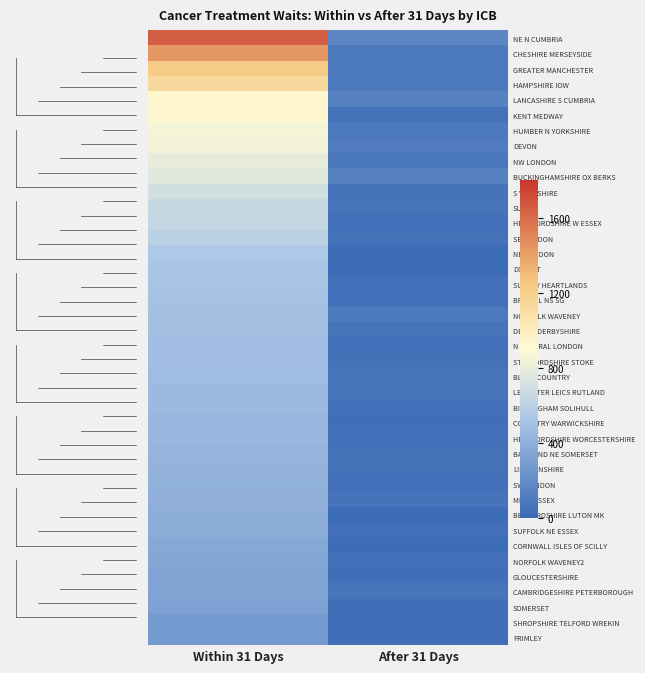

Count the number of categories in the chart.

2